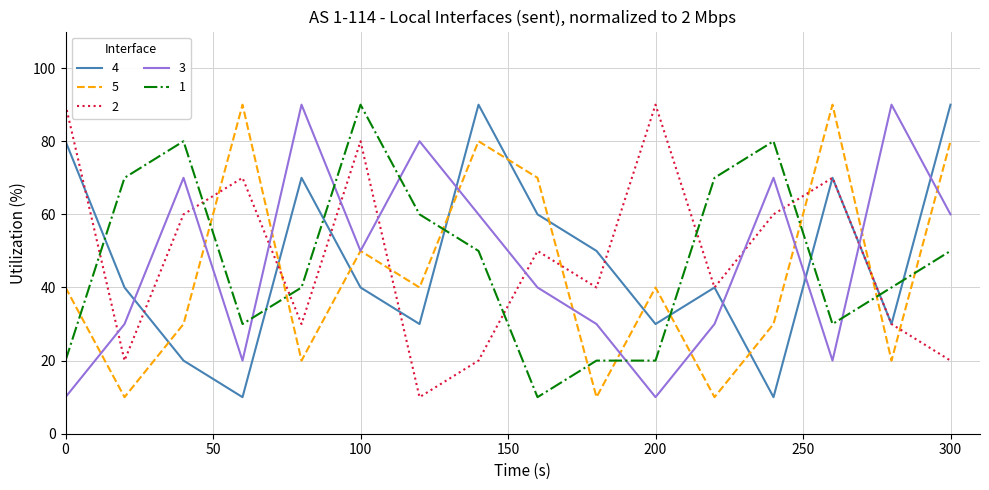

What is the minimum value for 1?

10